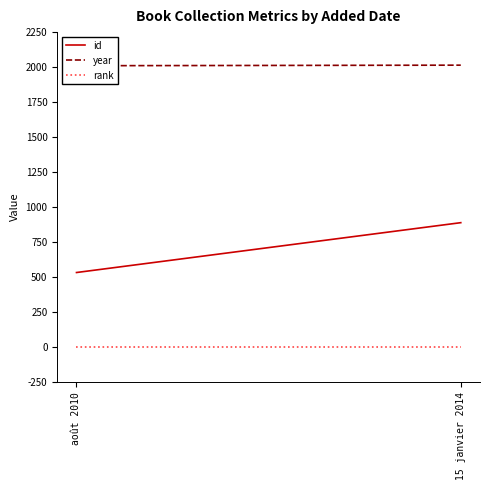

What are all the series names shown in the legend?

id, year, rank